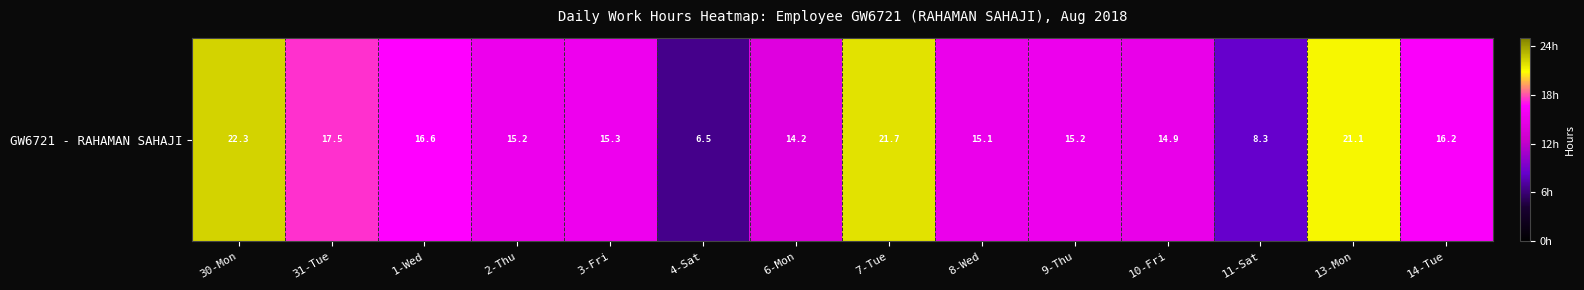

List the labels in order of value, largest first.

30-Mon, 7-Tue, 13-Mon, 31-Tue, 1-Wed, 14-Tue, 3-Fri, 2-Thu, 9-Thu, 8-Wed, 10-Fri, 6-Mon, 11-Sat, 4-Sat